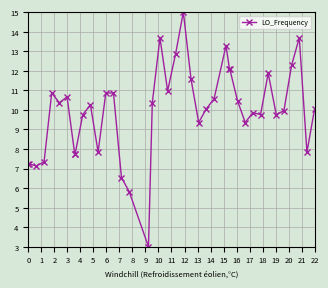

Count the number of categories in the chart.

40